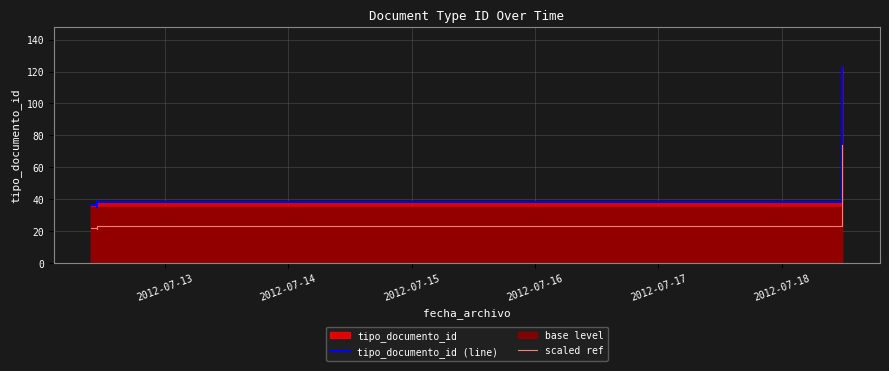

What is the minimum value for scaled ref?

21.0